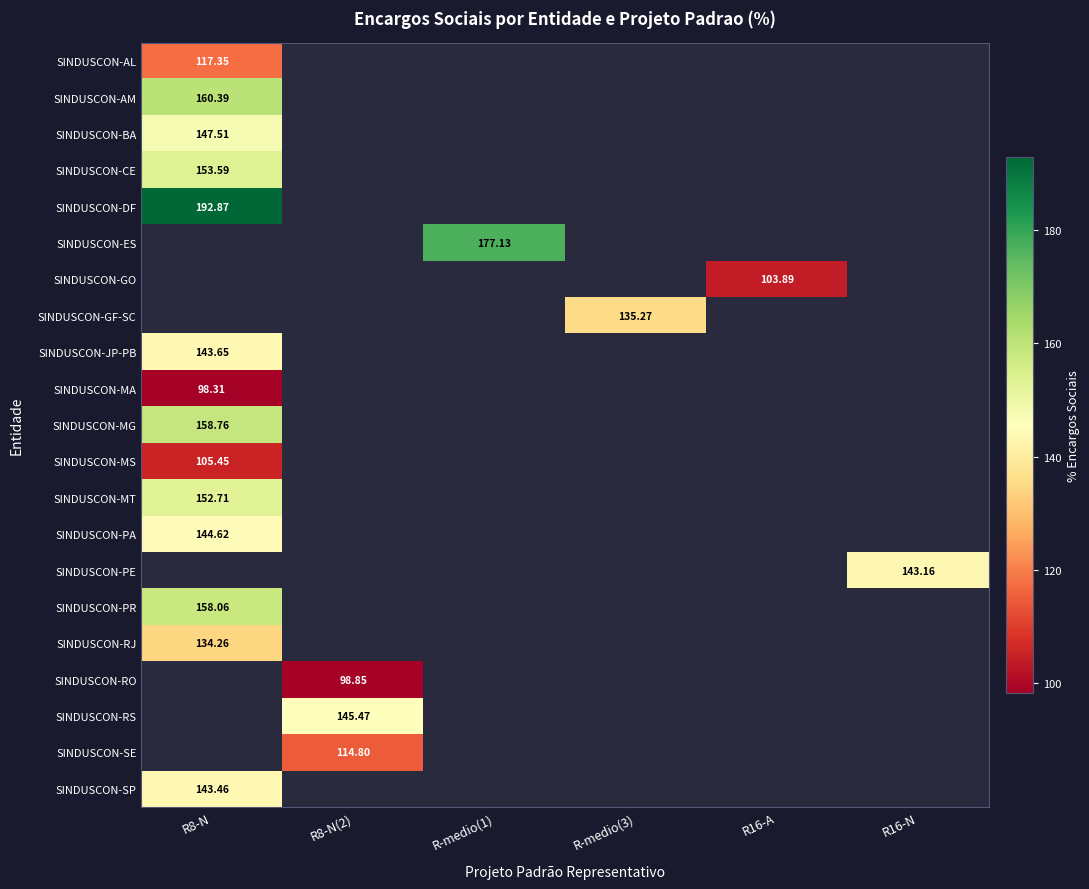

How many categories are shown in the chart?

6